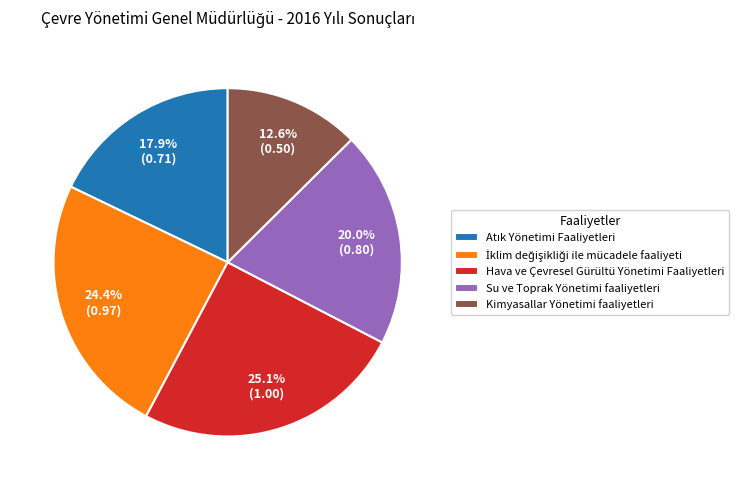

What is the ratio of the value at Hava ve Çevresel Gürültü Yönetimi Faaliyetleri to the value at Kimyasallar Yönetimi faaliyetleri?

2.0